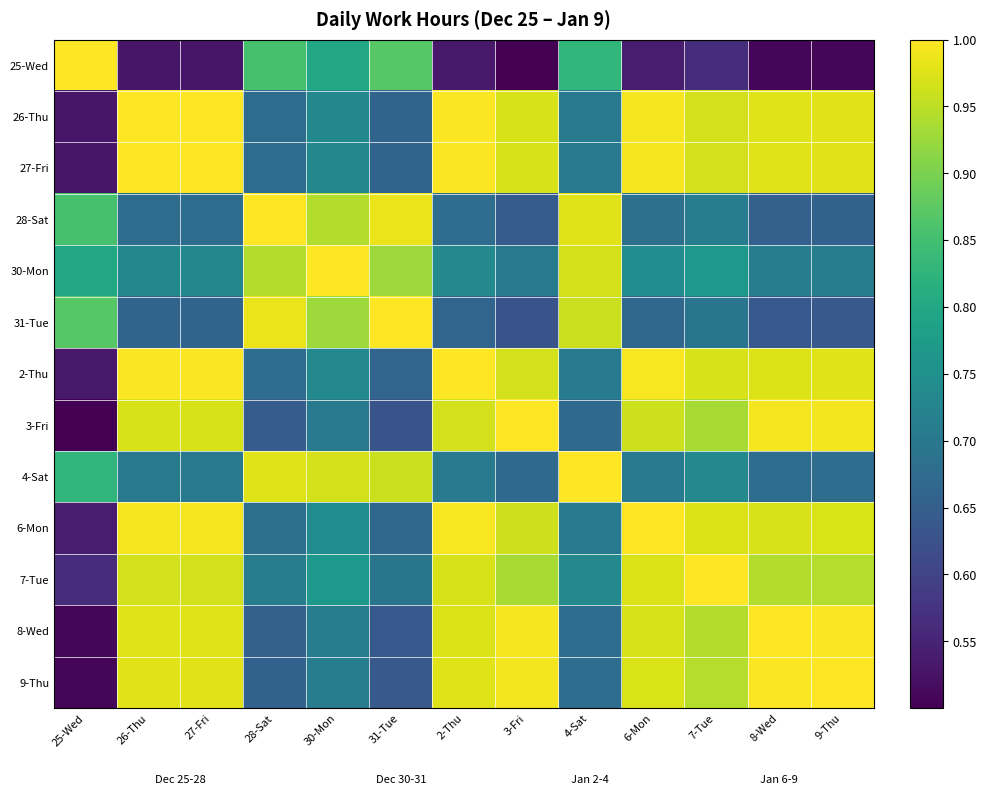

How many data points does each series have?

13